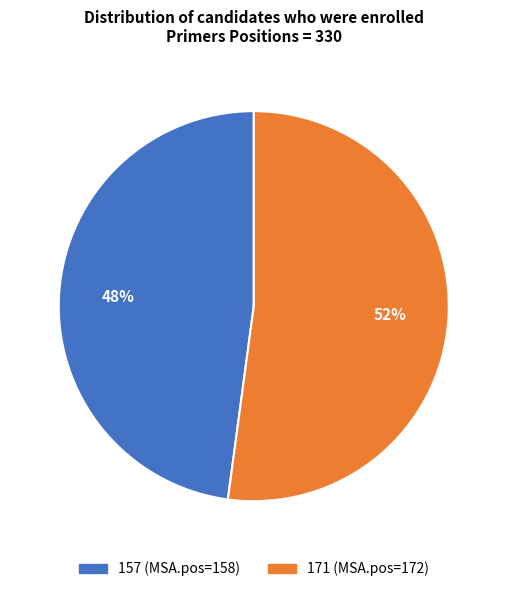

How many segments does this pie chart have?

2